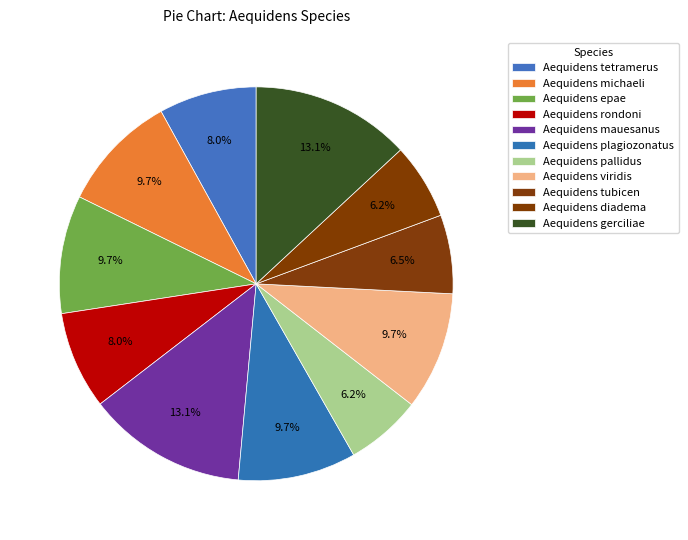

What is the largest slice in the pie chart?

Aequidens mauesanus